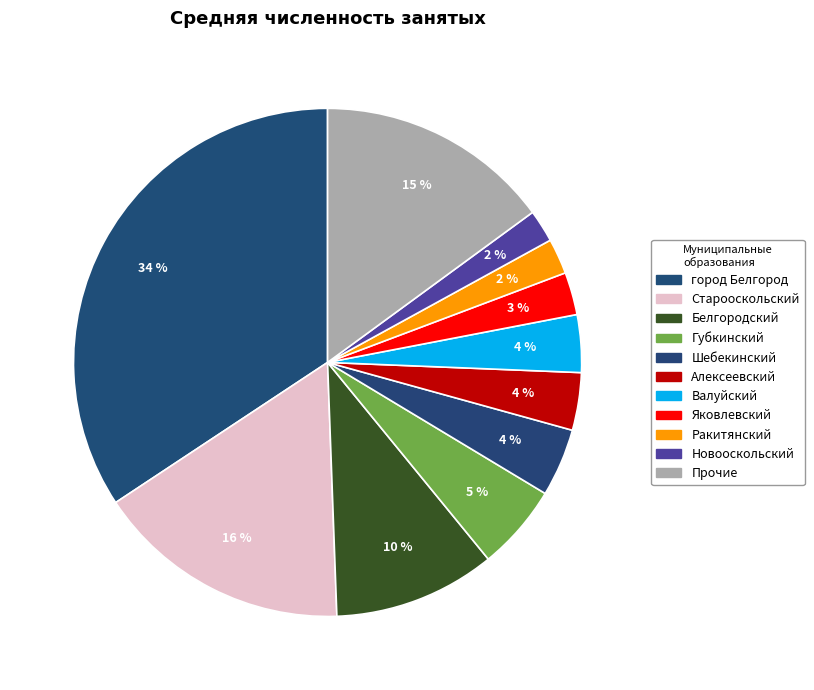

Does any single category account for the majority?

No